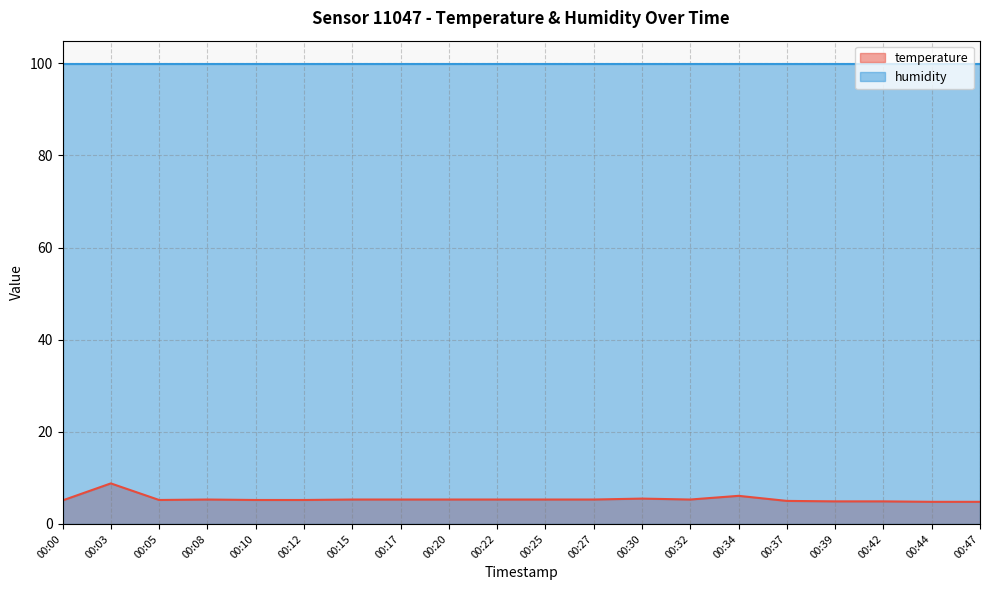

Where does the data first go above 5?

00:00